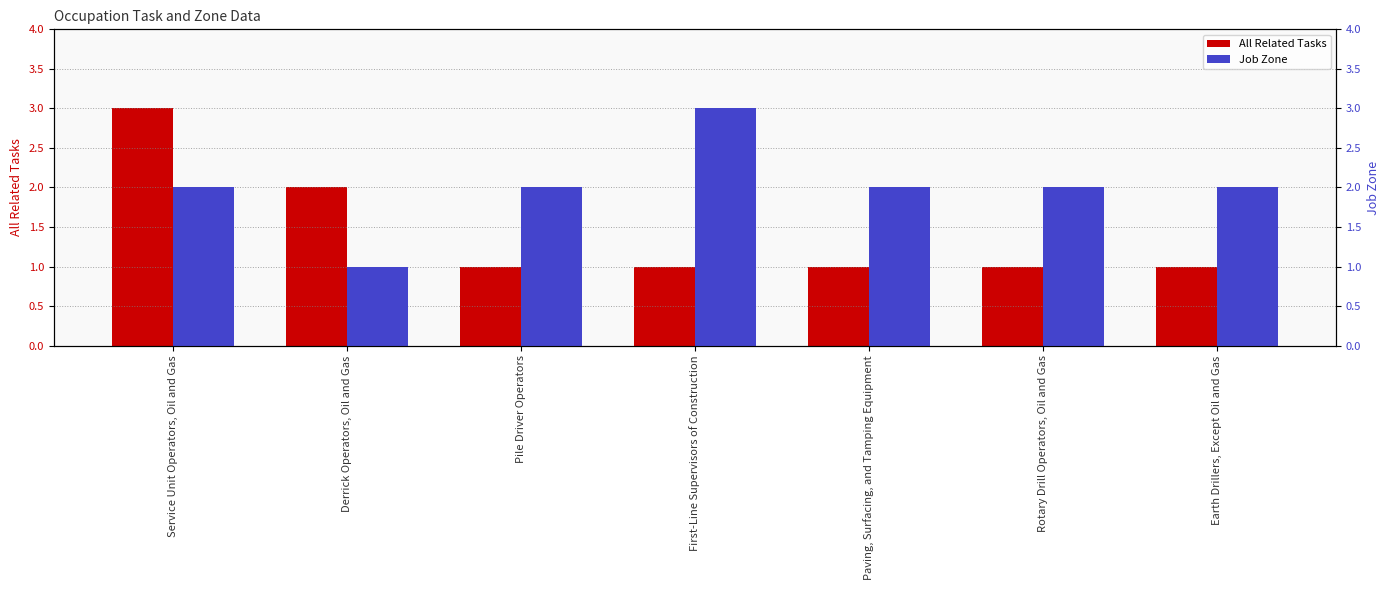

Is it true that Job Zone equals 2 at Service Unit Operators, Oil and Gas?

True